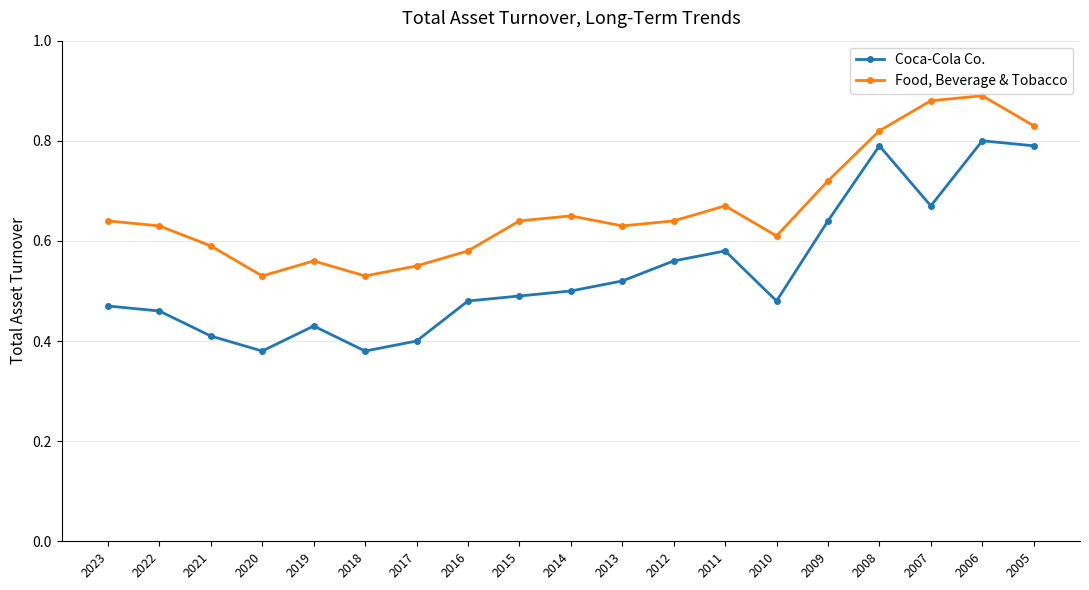

The Coca-Cola Co. series shows 0.5 at 2010. True or false?

True